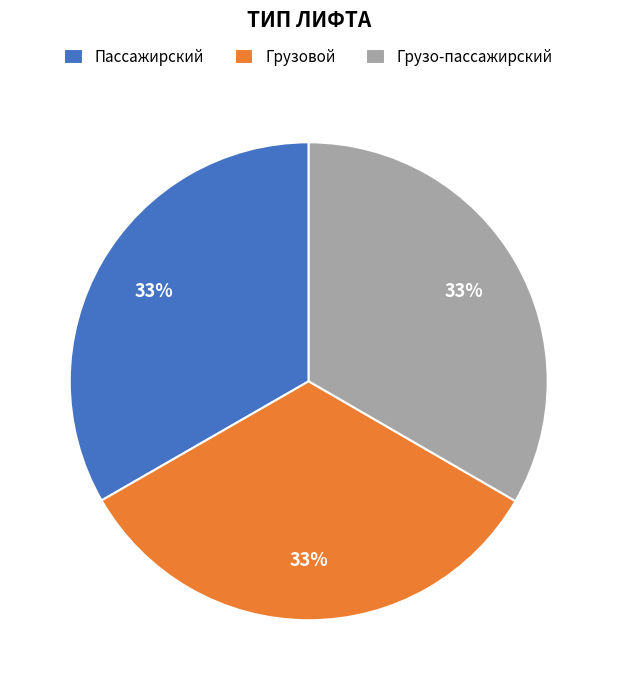

How many segments does this pie chart have?

3